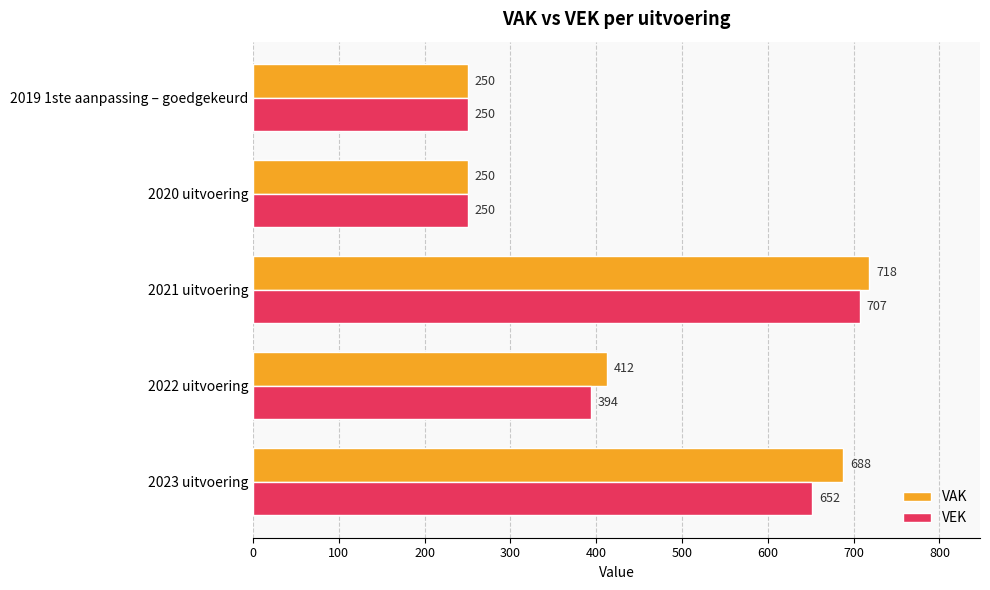

Is it true that VEK equals 394 at 2022 uitvoering?

True